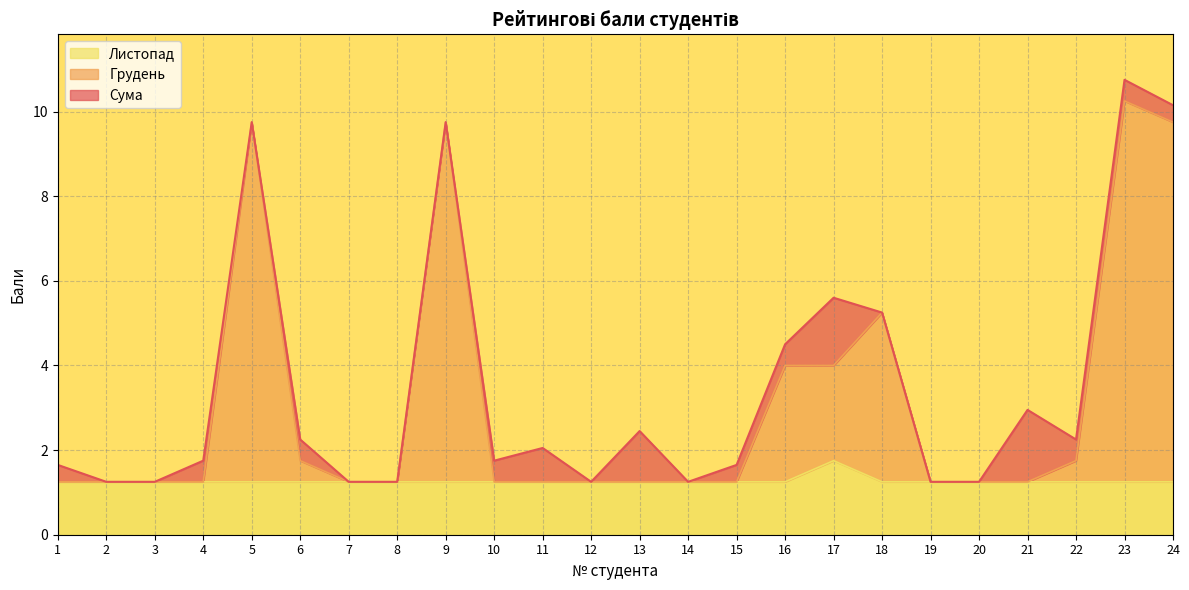

What are all the series names shown in the legend?

Листопад, Грудень, Сума